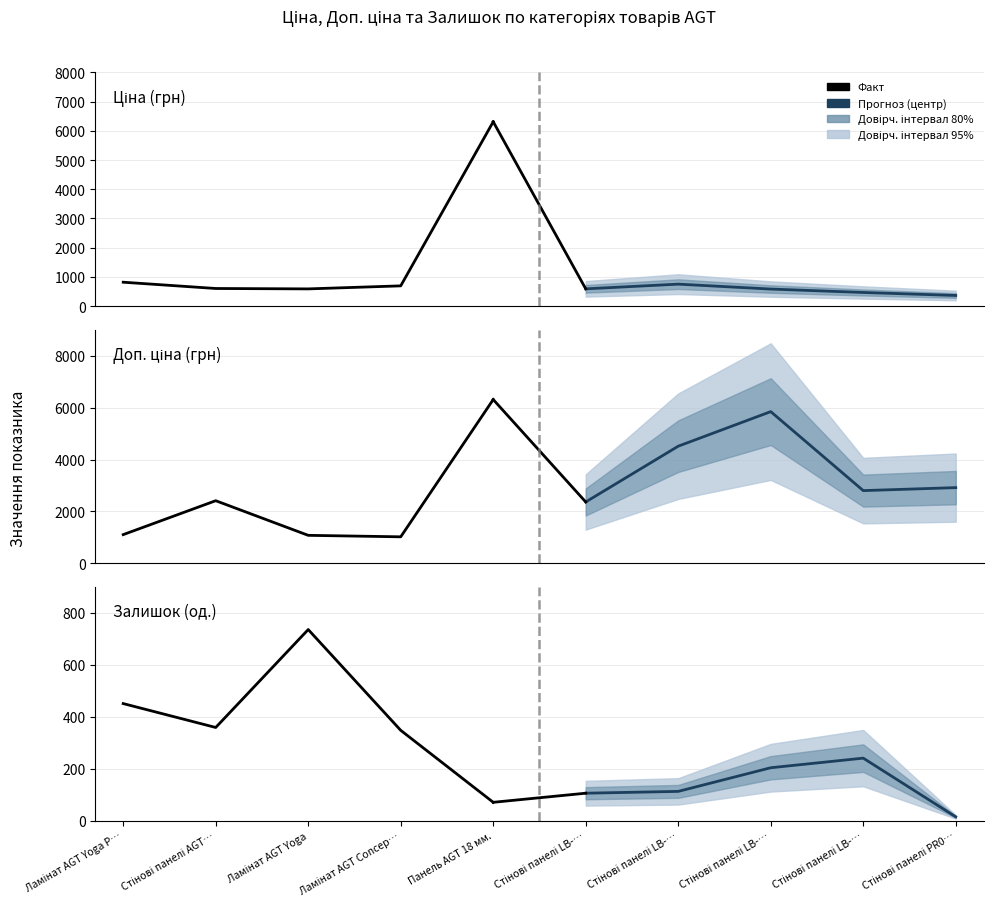

At which category is the sum across all series the highest?

Панель AGT 18 мм.